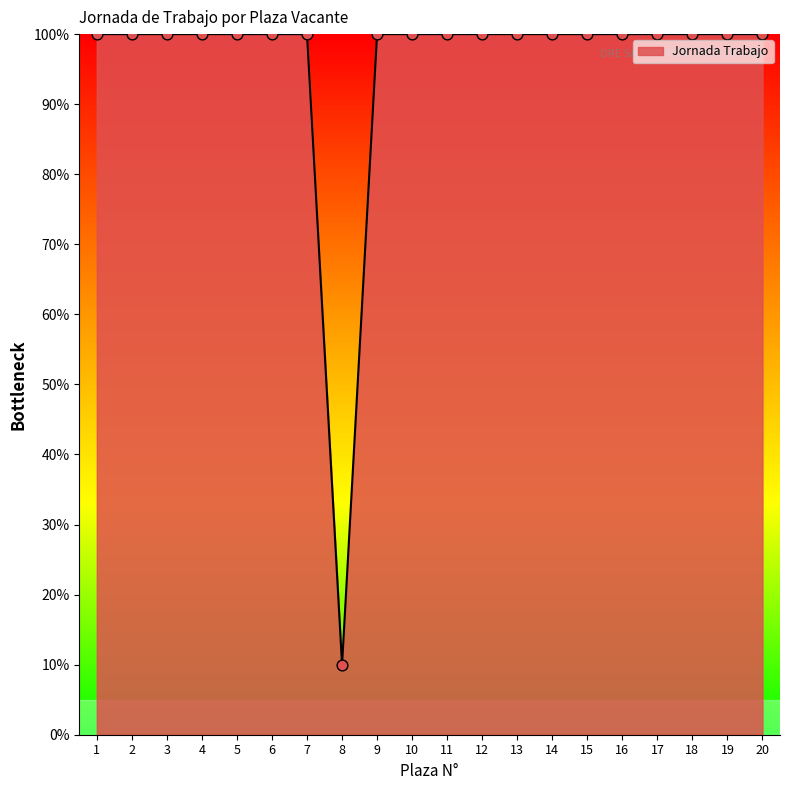

What is the ratio of the value at 16 to the value at 20?

1.0